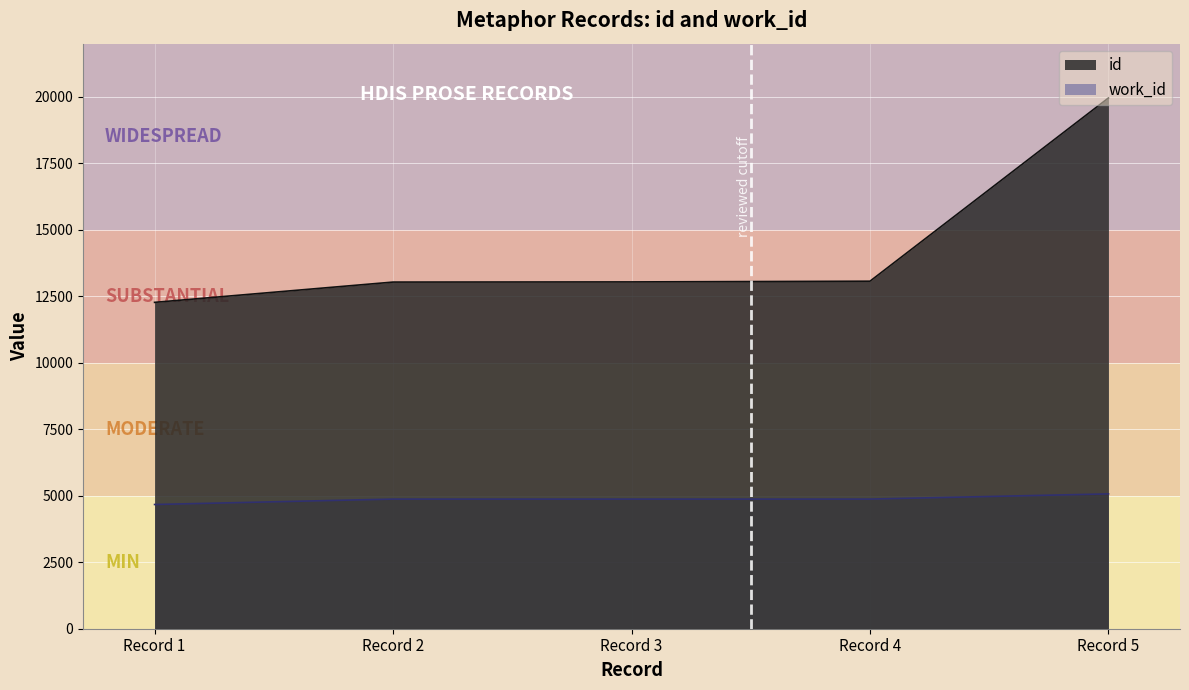

Where is id nearest to the value 16115?

Record 4